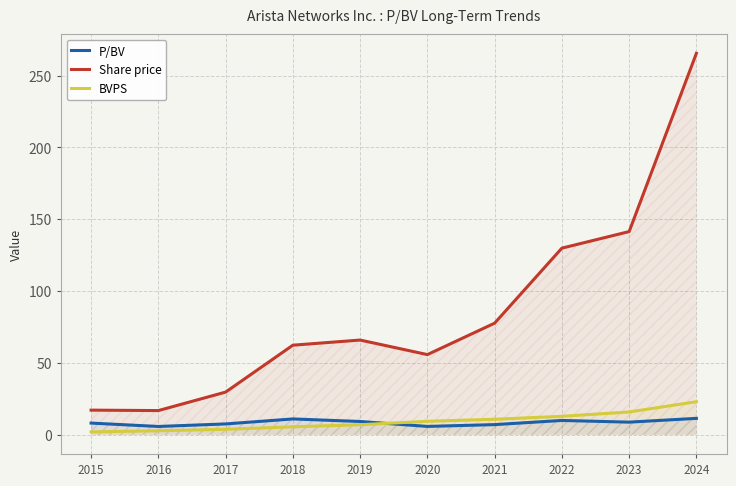

At how many categories does at least one series exceed 32?

7